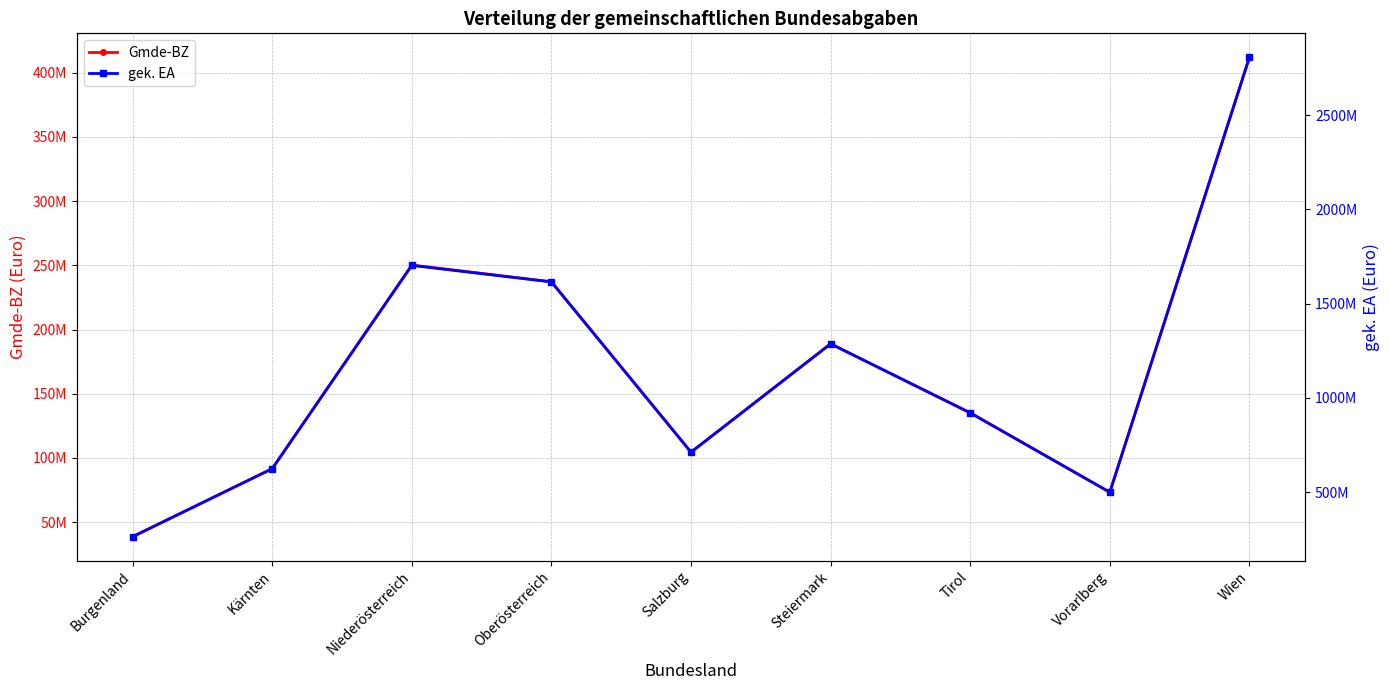

What are all the series names shown in the legend?

Gmde-BZ, gek. EA